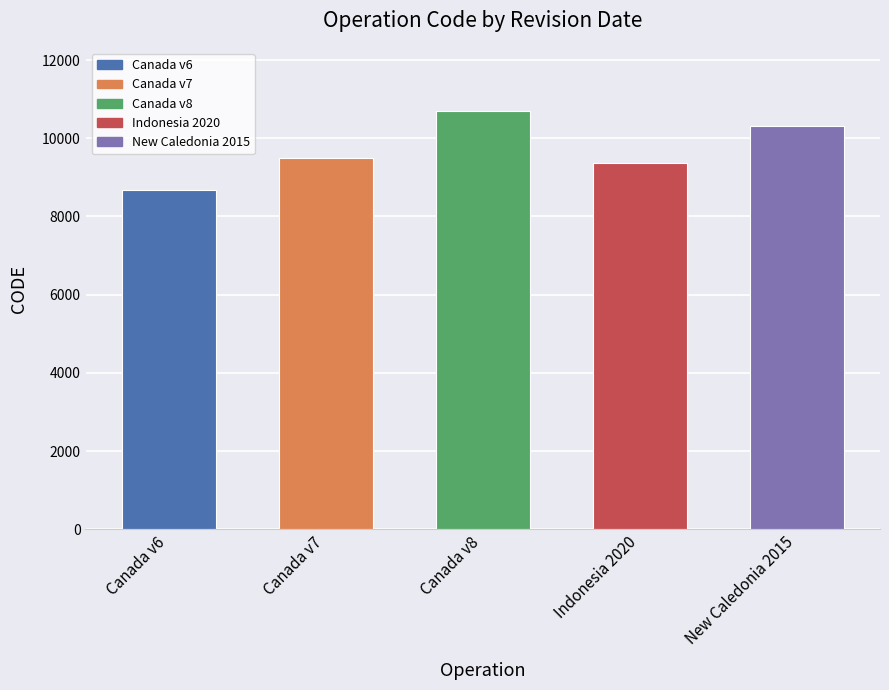

How many bars are there in total?

5